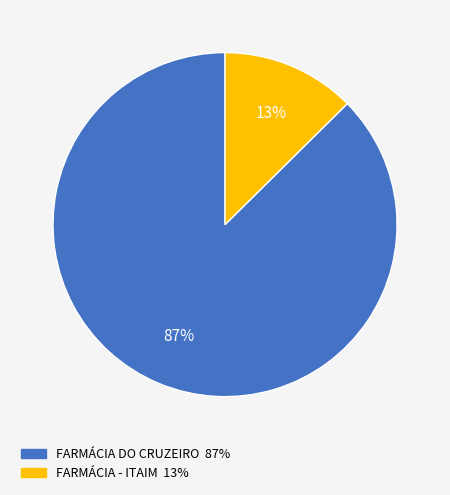

True or false: FARMÁCIA - ITAIM accounts for 27% of the total.

False